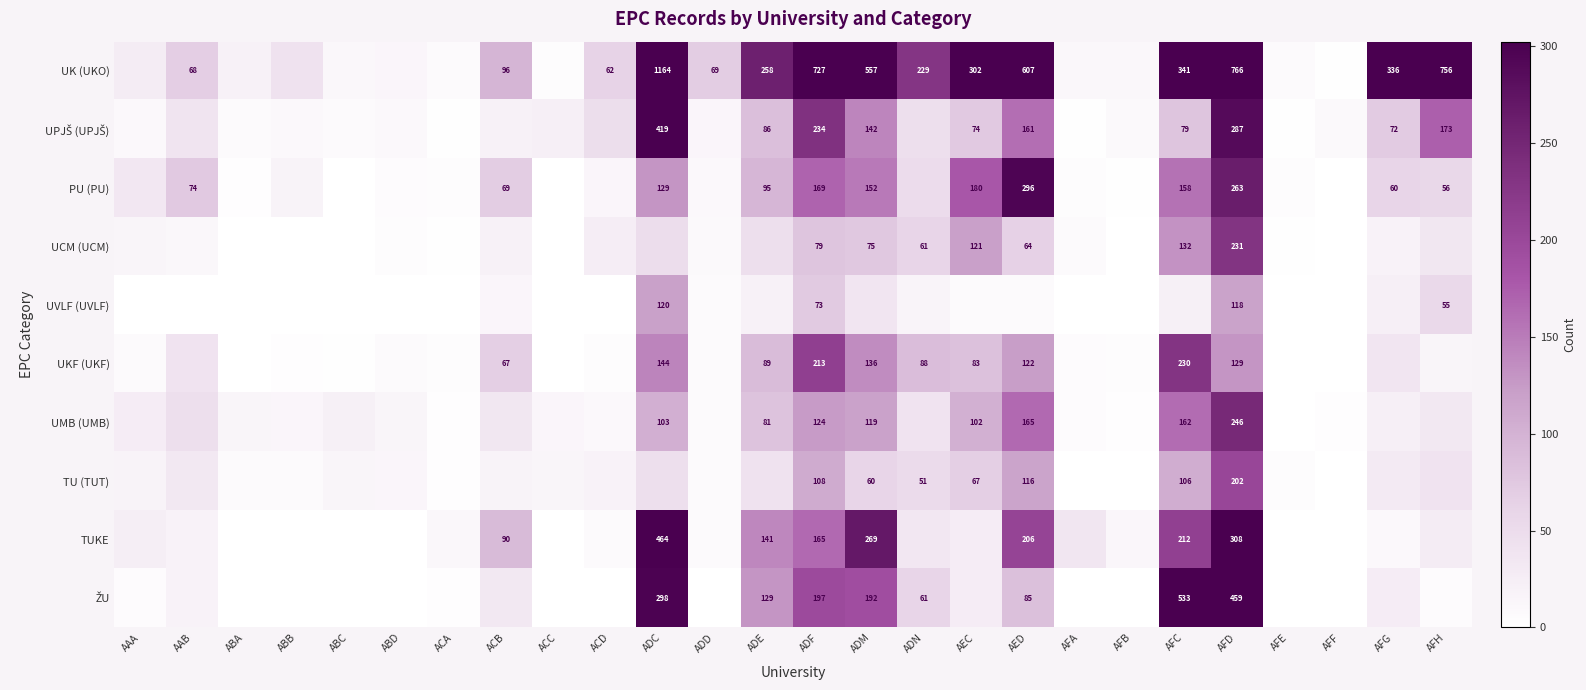

The value of UMB (UMB) at AFC is 162. True or false?

True